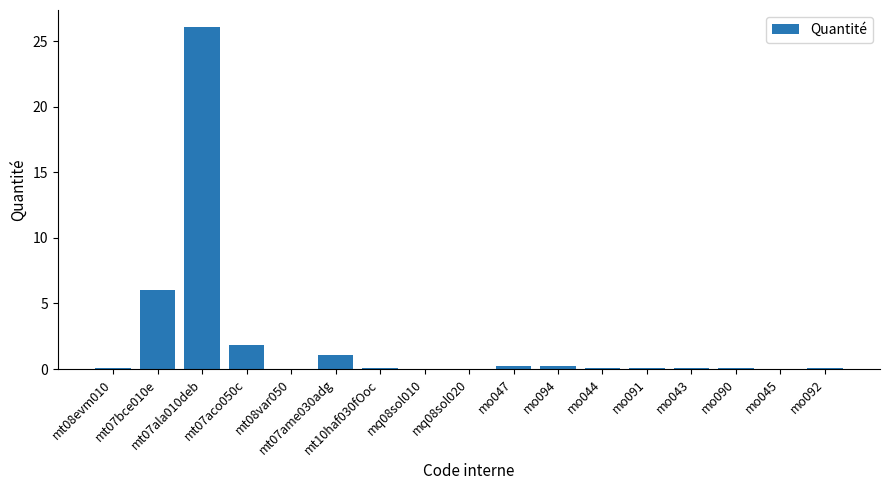

What is the sum of all values?

36.0